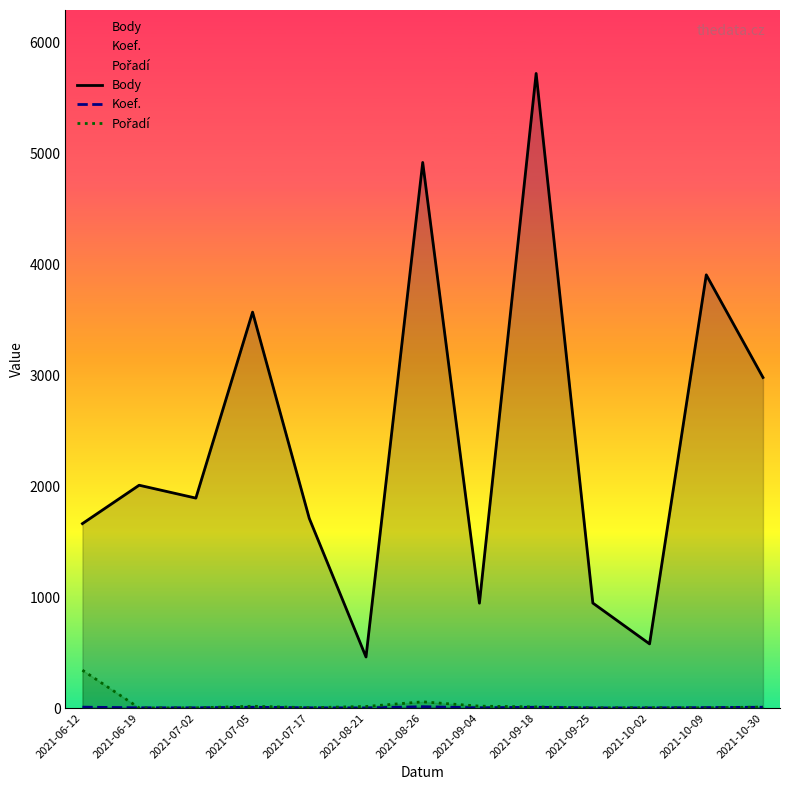

Does the chart display data point markers on the line(s)?

No